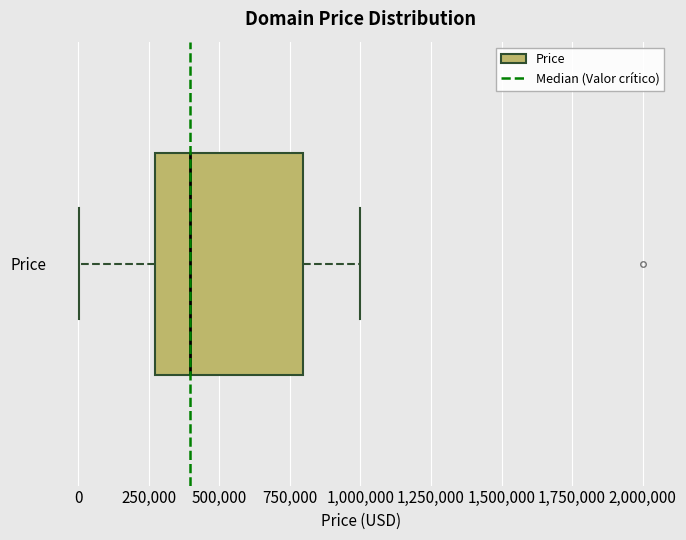

Read this box plot against the x-axis: the position of the median line, the range covered by the box, and the ends of both whiskers. The values are not printed on the chart, so give them approximately, as read against the axis.

median 400000, box 250000 to 800000, whiskers 0 to 1000000